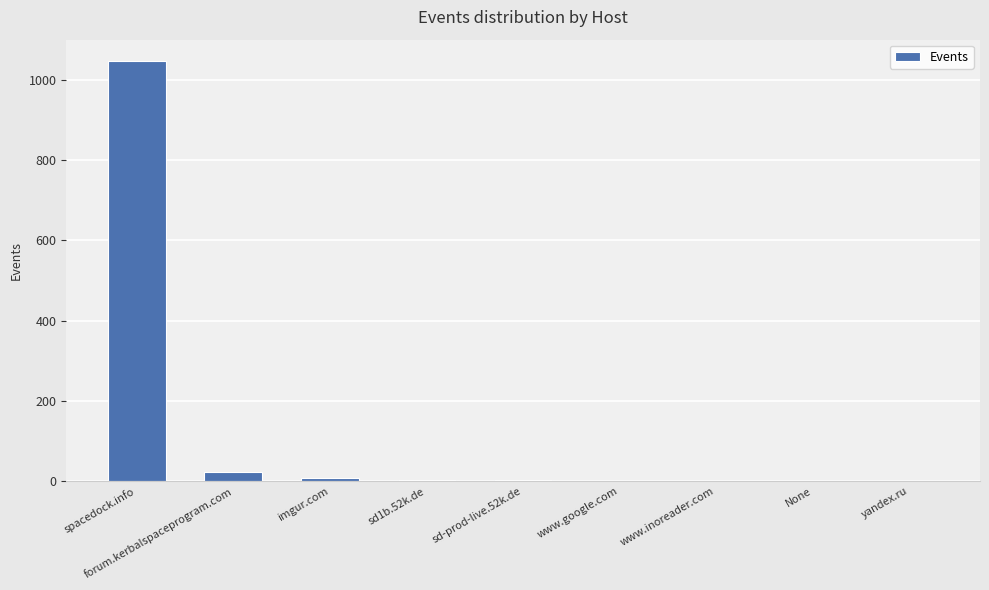

Are the bars horizontal?

No